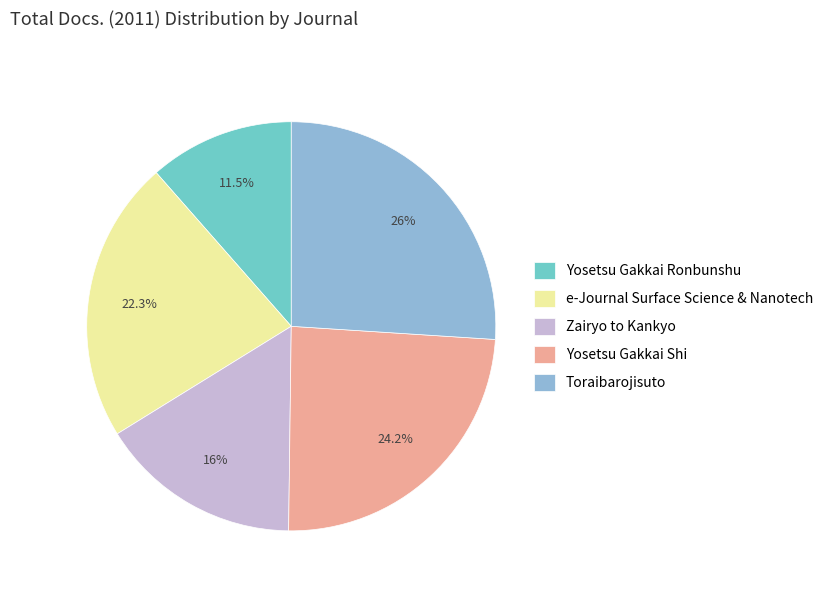

Which slice is the smallest?

Yosetsu Gakkai Ronbunshu